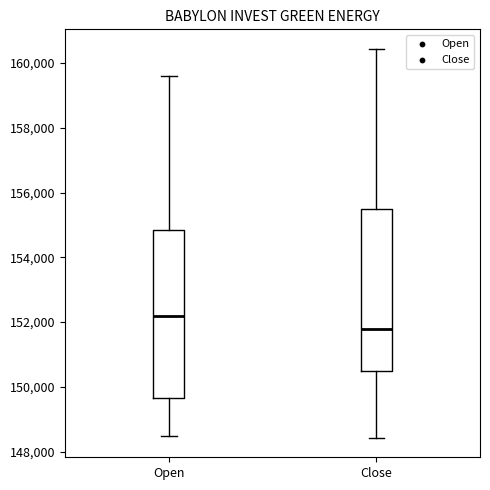

Reading left to right, read every box against the y-axis: the position of its median line, the range the box covers, and the ends of its whiskers. The values are not printed on the chart, so give them approximately, as read against the axis.

Open: median 152200, box 149600 to 154800, whiskers 148400 to 159600
Close: median 151800, box 150400 to 155400, whiskers 148400 to 160400